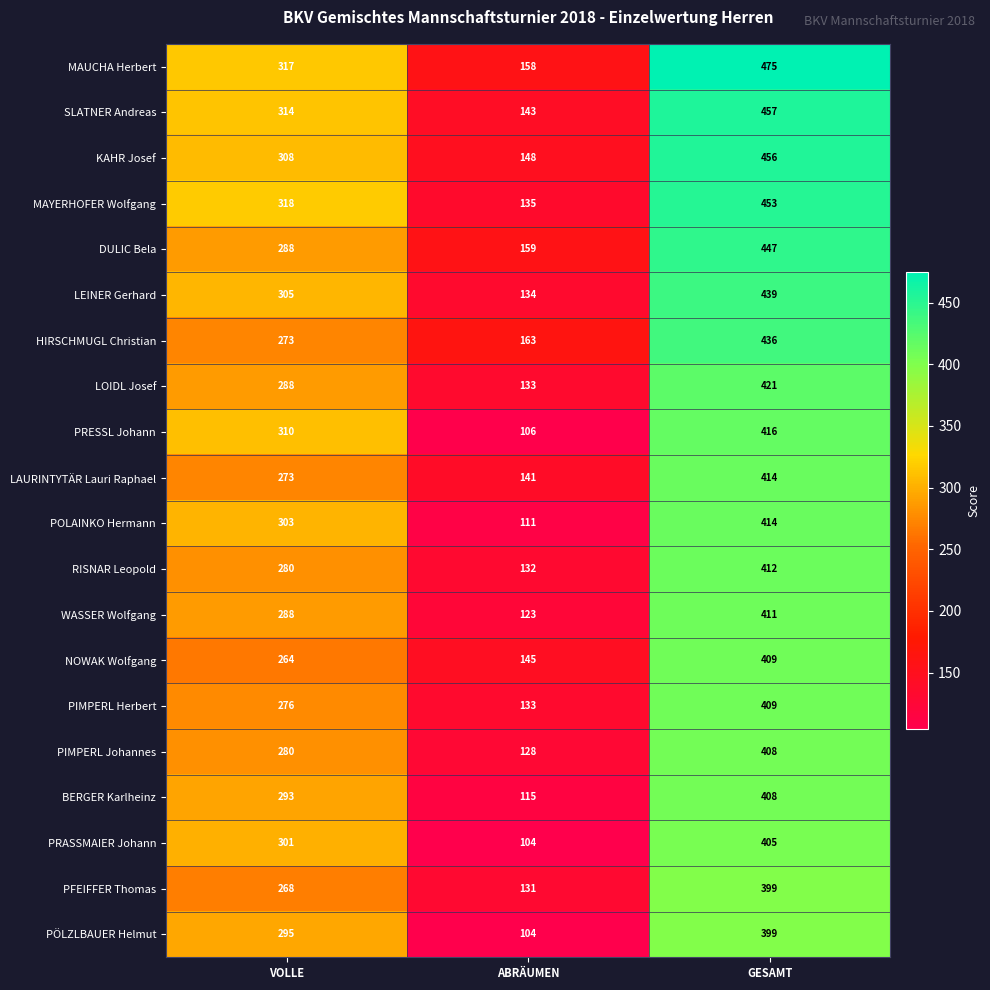

Where is RISNAR Leopold nearest to the value 272?

VOLLE